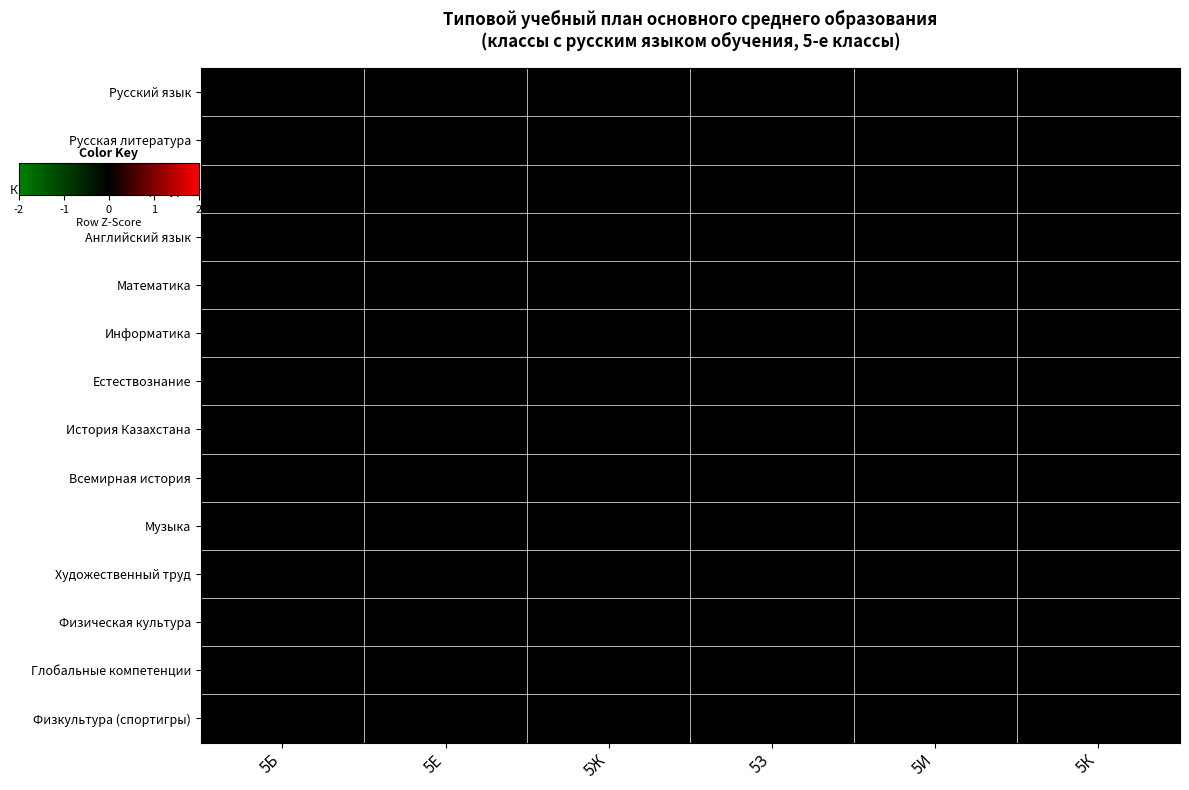

Which category has the lowest value across all series?

Русский язык